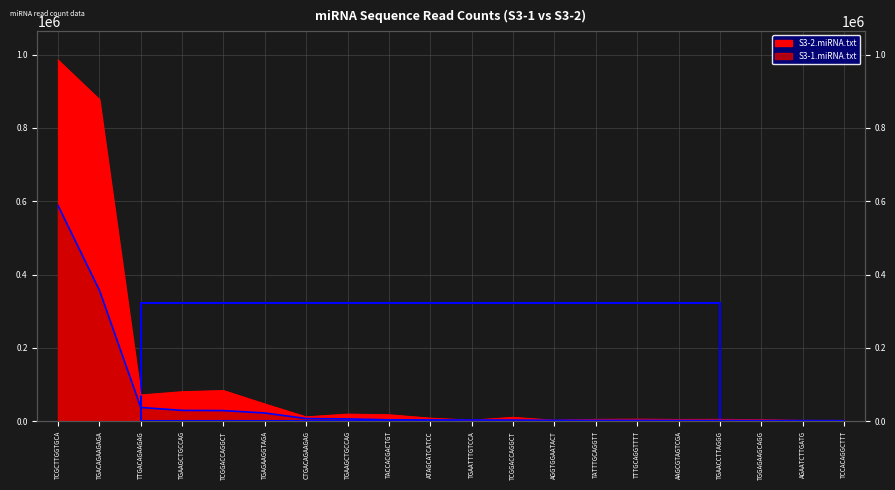

The S3-2.miRNA.txt series shows 5753 at TTTGCAGGTTTT. True or false?

True